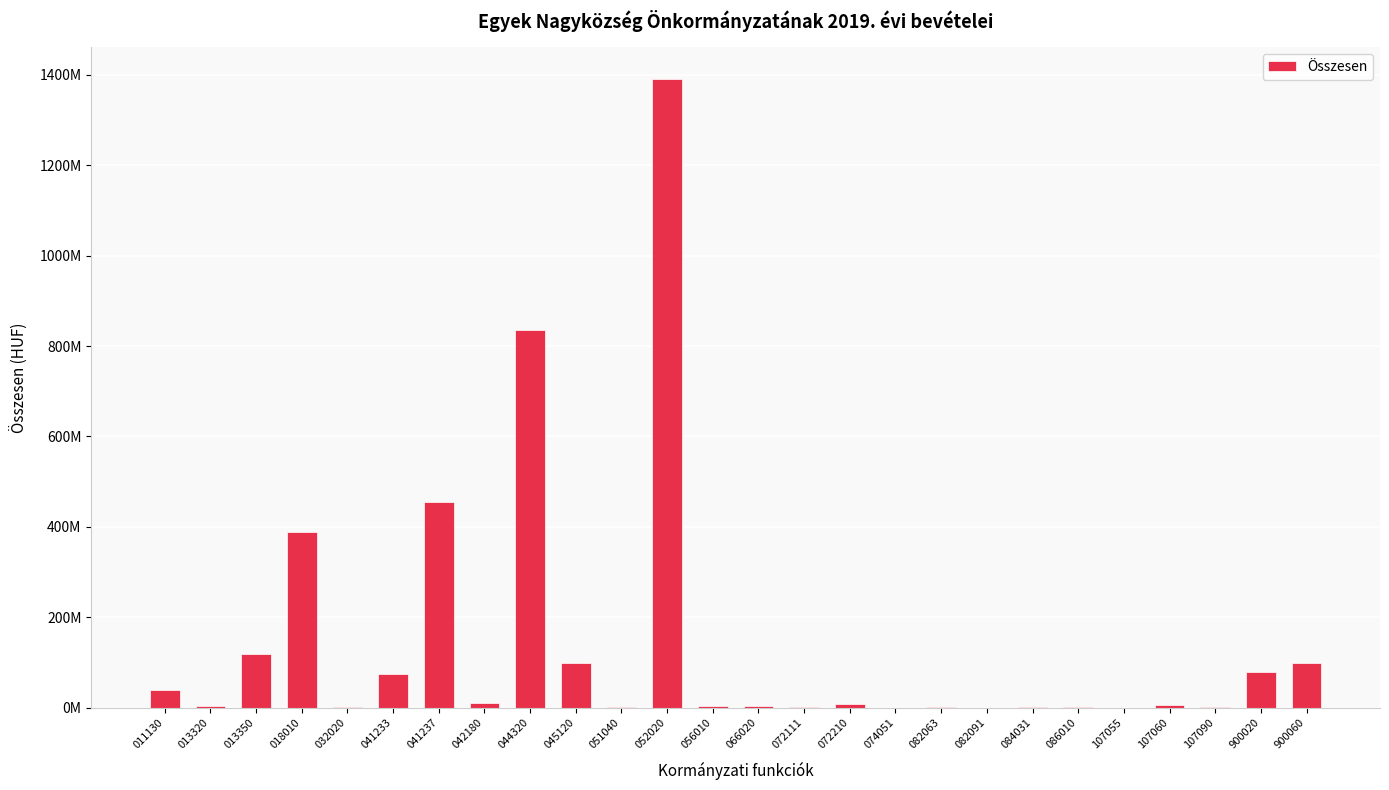

How many bars are there in total?

26